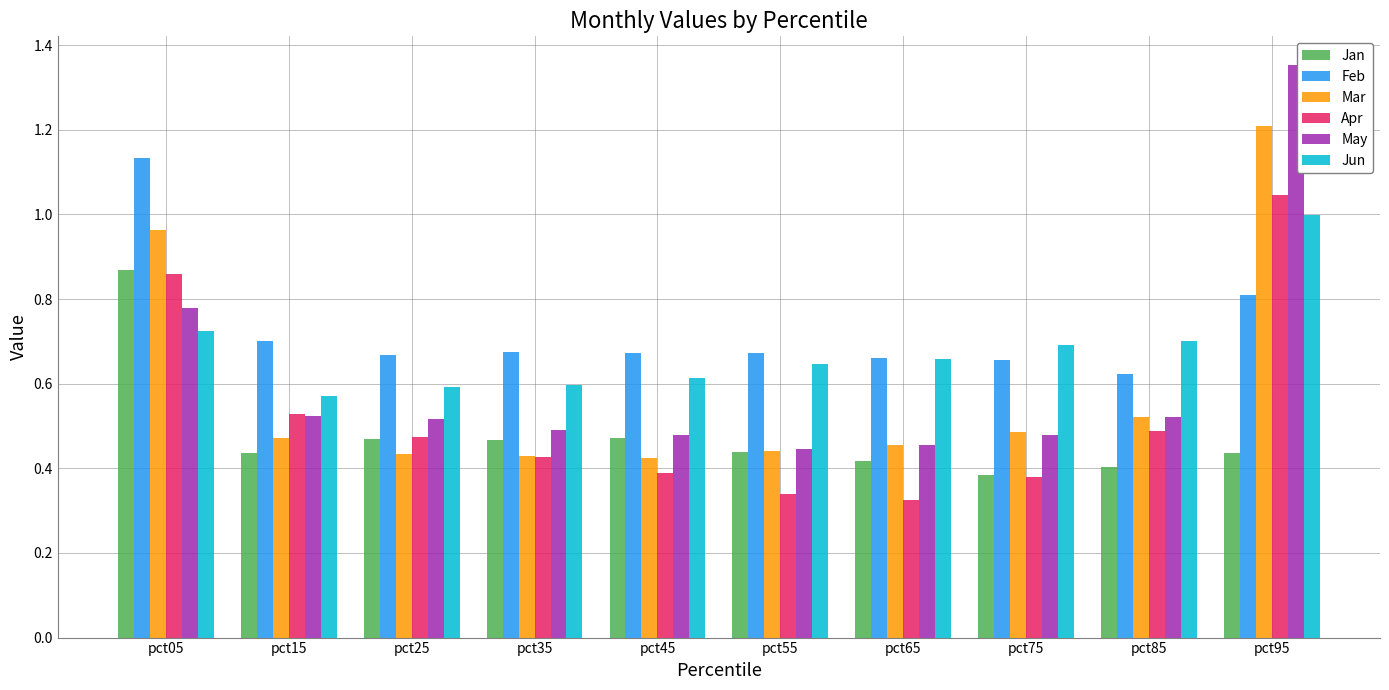

Which category has the highest value across all series?

pct95